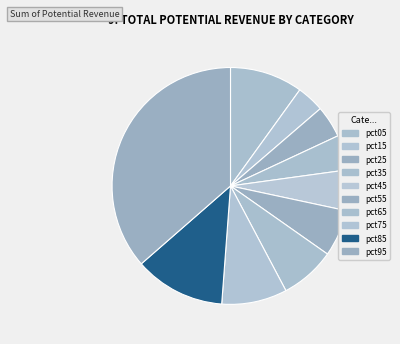

To the nearest percent, what portion does pct65 represent?

8%